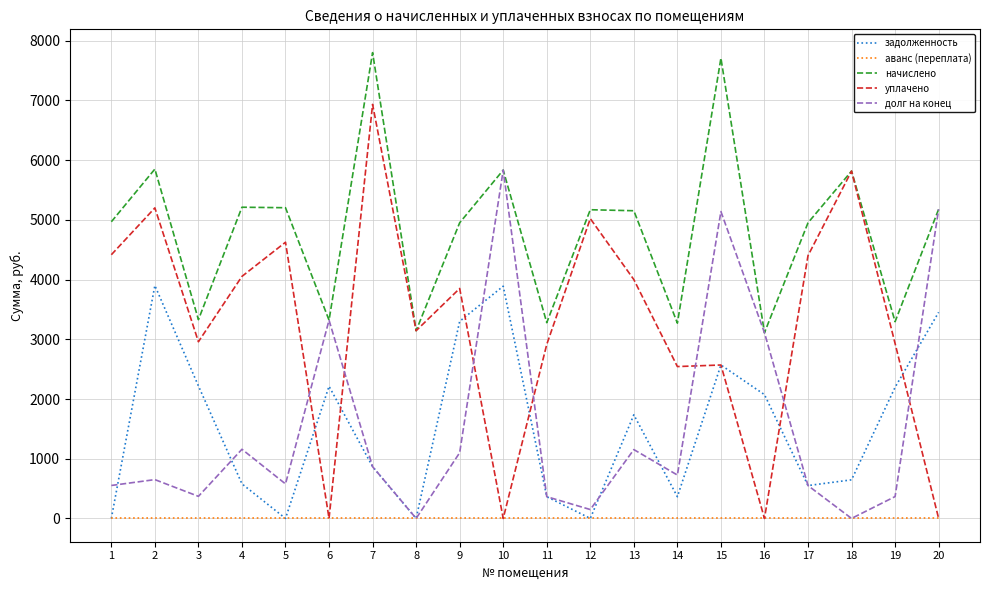

Where does the долг на конец series first go above 726?

4